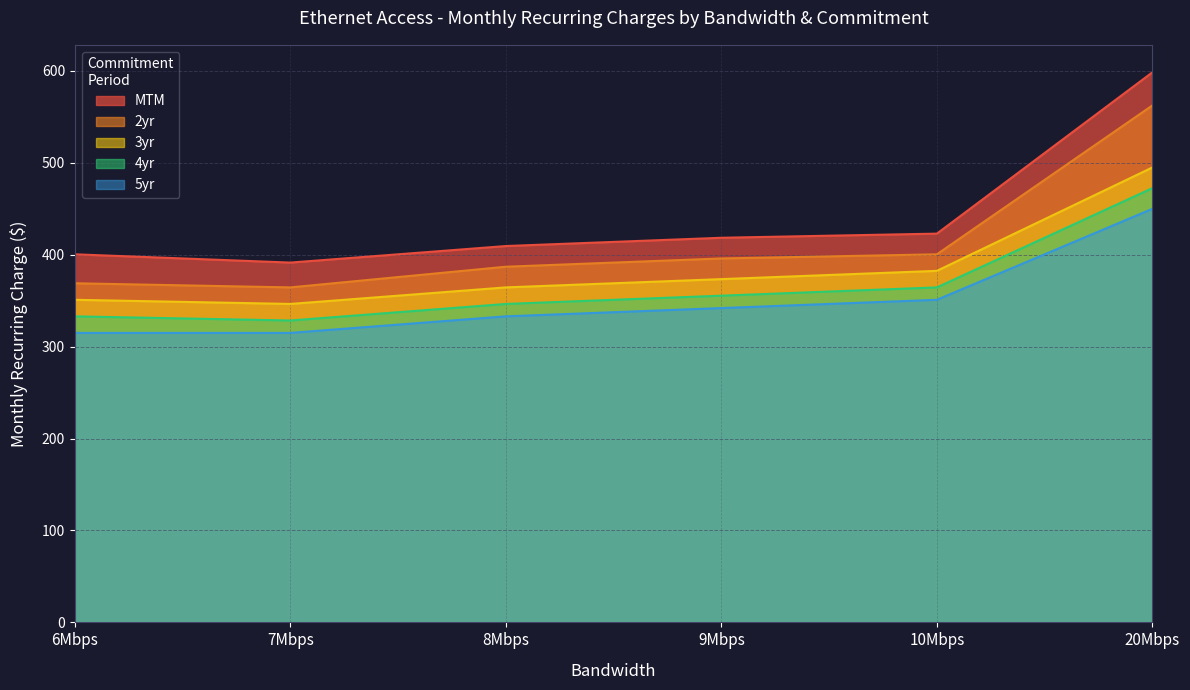

What is the sum of all 4yr values?

2200.5